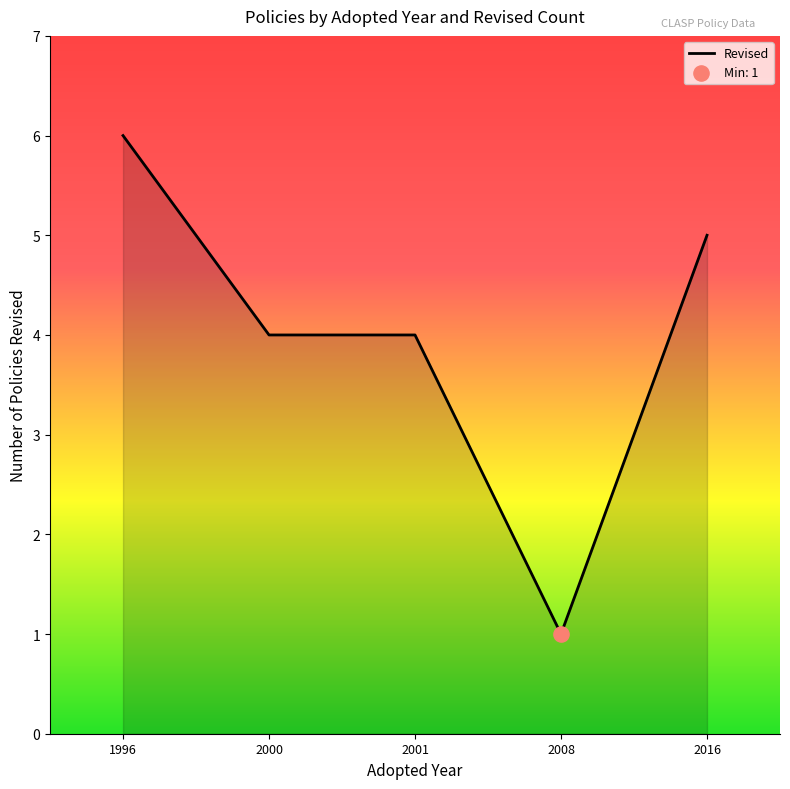

Which has a higher value, 2016 or 2001?

2016